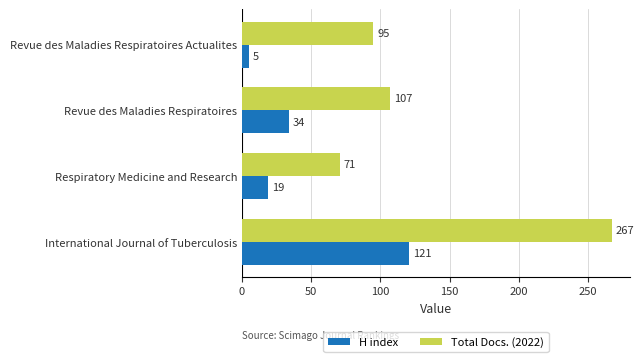

What is the greatest value displayed?

267